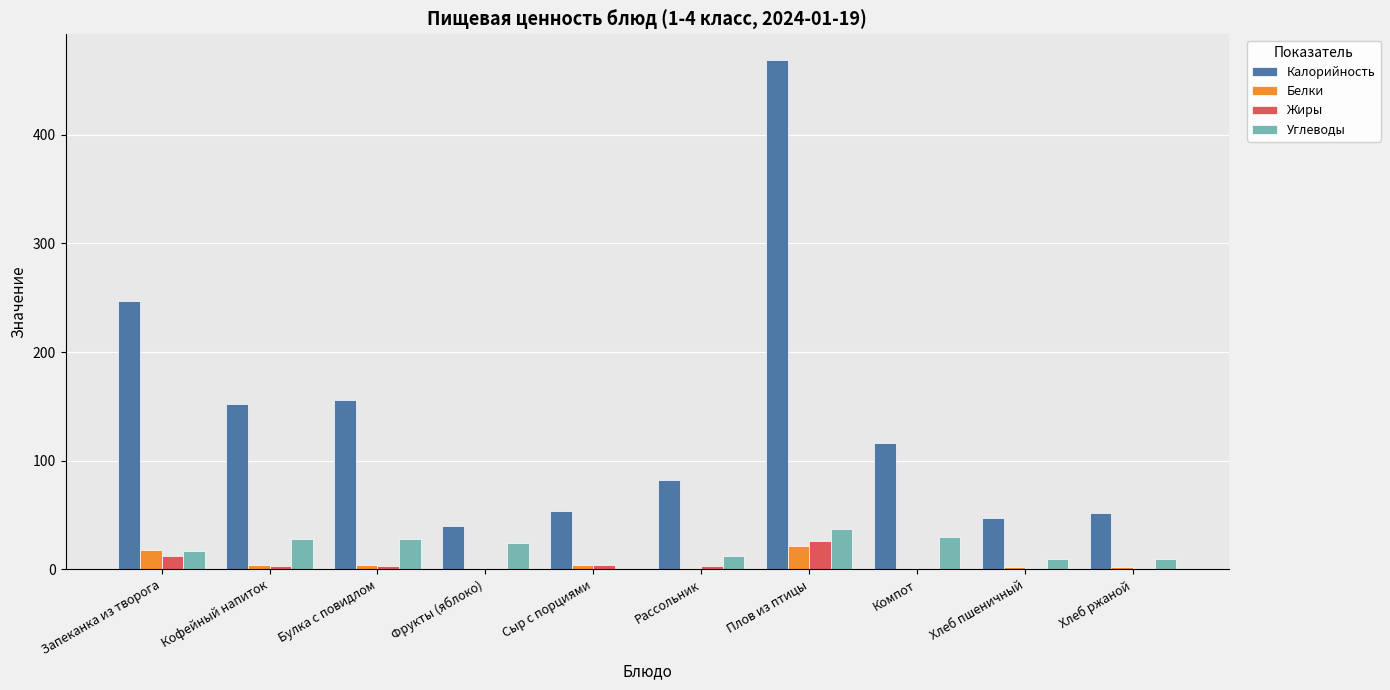

Which series has the largest range (max minus min)?

Калорийность